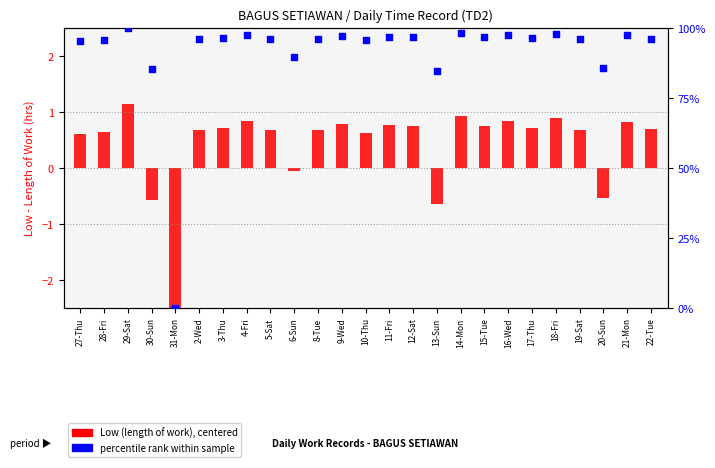

What is the total value across all series at 22-Tue?

96.8